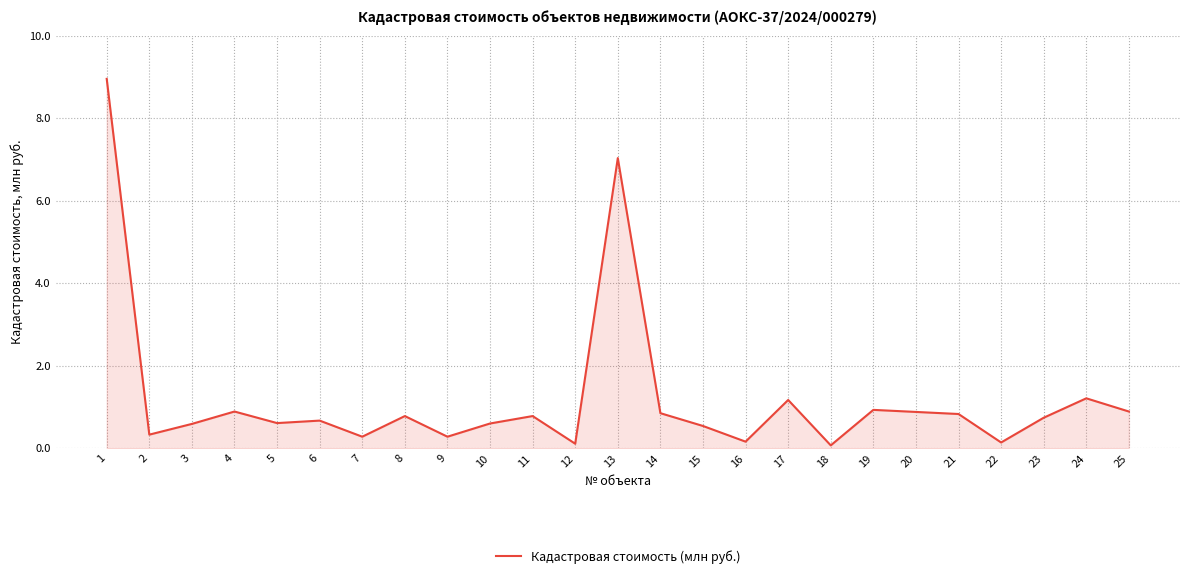

Between 13 and 15, which is larger?

13